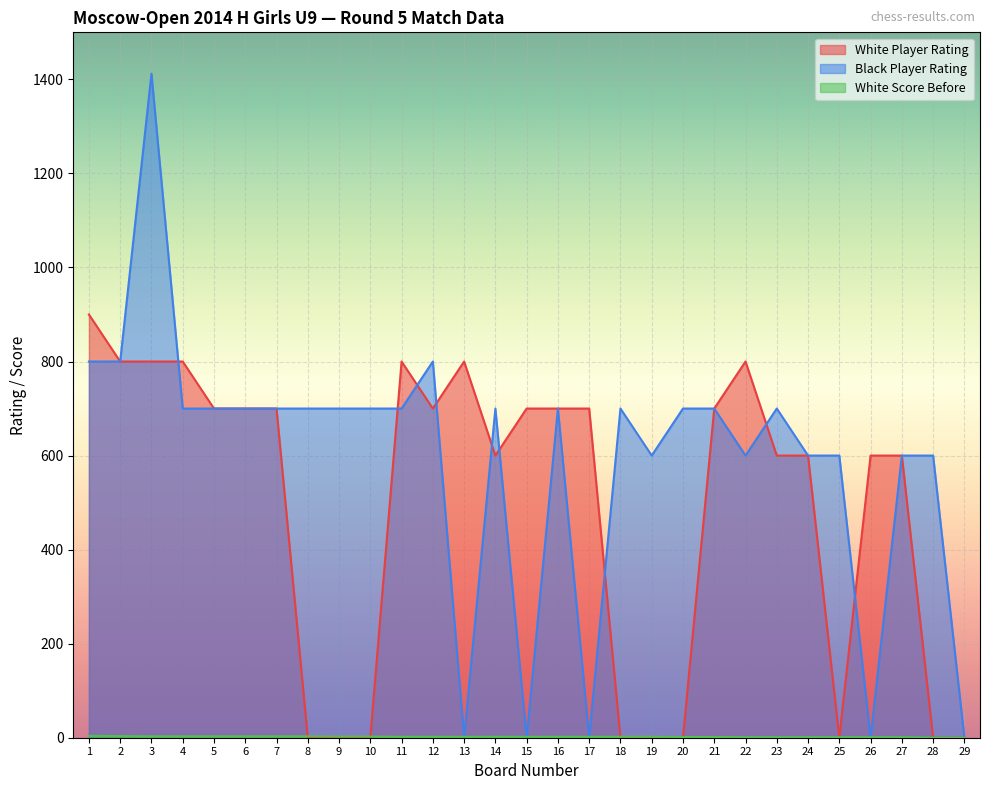

Reading left to right, transcribe all the data shown in this chart.

White Player Rating: 900.0	800.0	800.0	800.0	700.0	700.0	700.0	0.0	0.0	0.0	800.0	700.0	800.0	600.0	700.0	700.0	700.0	0.0	0.0	0.0	700.0	800.0	600.0	600.0	0.0	600.0	600.0	0.0	0.0
Black Player Rating: 800.0	800.0	1412.0	700.0	700.0	700.0	700.0	700.0	700.0	700.0	700.0	800.0	0.0	700.0	0.0	700.0	0.0	700.0	600.0	700.0	700.0	600.0	700.0	600.0	600.0	0.0	600.0	600.0	0.0
White Score Before: 4.0	3.5	3.0	3.0	3.0	3.0	3.0	3.0	2.5	2.5	2.0	2.0	2.0	2.0	2.0	2.0	2.0	2.0	2.0	1.5	1.5	1.0	1.0	1.0	1.0	1.0	1.0	0.0	0.0